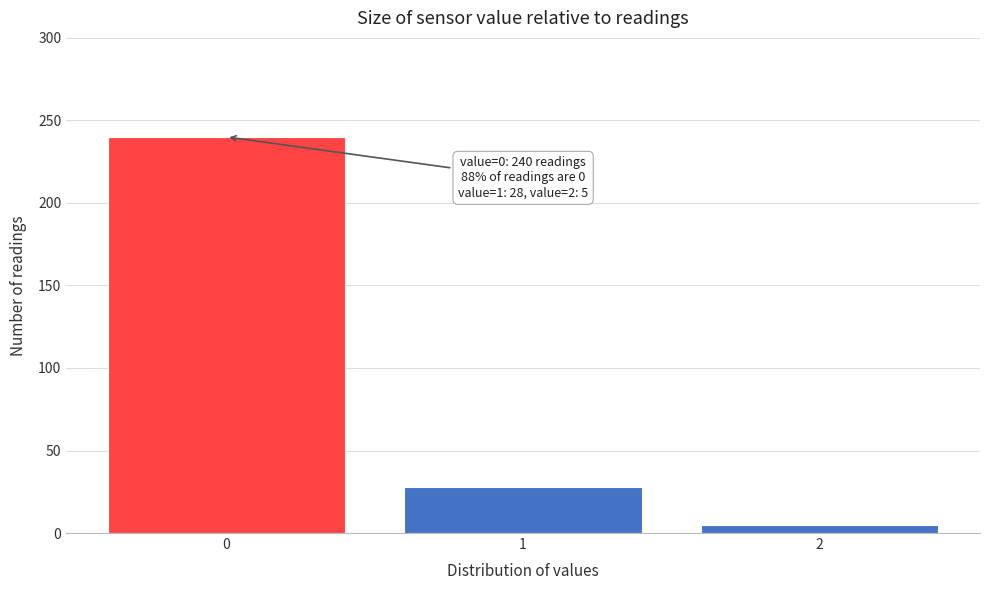

Reading left to right, transcribe all the data shown in this chart.

0=240	1=28	2=5